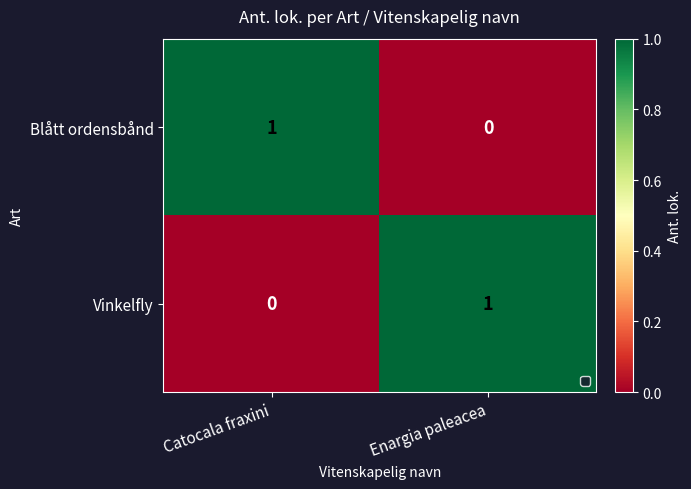

At which label is Blått ordensbånd closest to 0?

Enargia paleacea